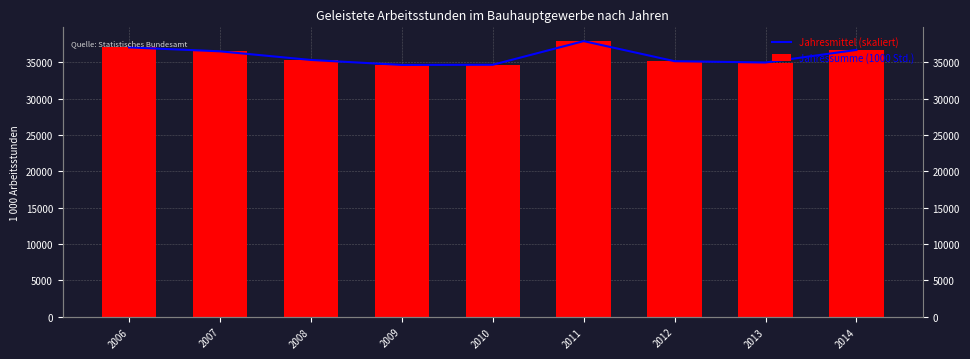

What is the difference between the Jahresmittel (skaliert) values at 2008 and 2012?

168.0